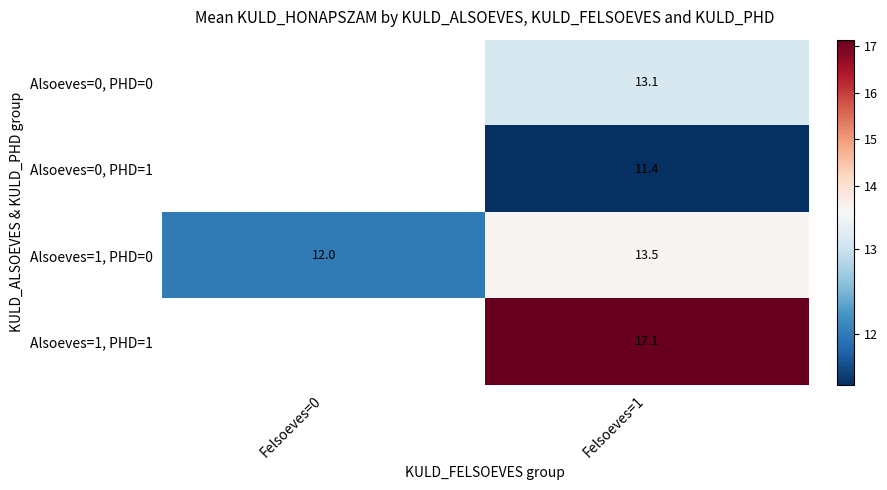

How many categories are shown in the chart?

2